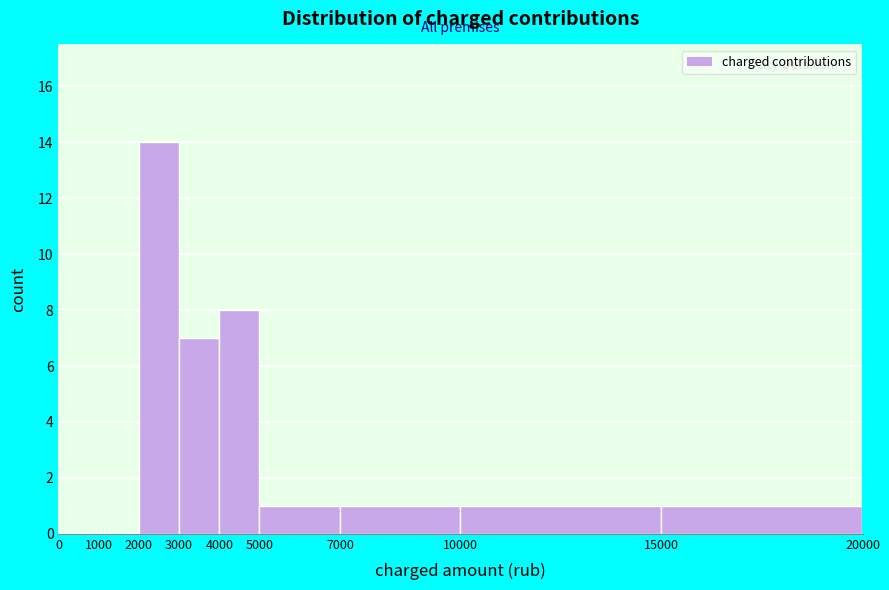

Reading left to right, transcribe this chart: for each bar, give the range it covers on the x-axis and its height. The values are not printed on the chart, so give them approximately, as read against the axis.

0 to 1000: 0
1000 to 2000: 0
2000 to 3000: 14
3000 to 4000: 7
4000 to 5000: 8
5000 to 7000: 1
7000 to 10000: 1
10000 to 15000: 1
15000 to 20000: 1